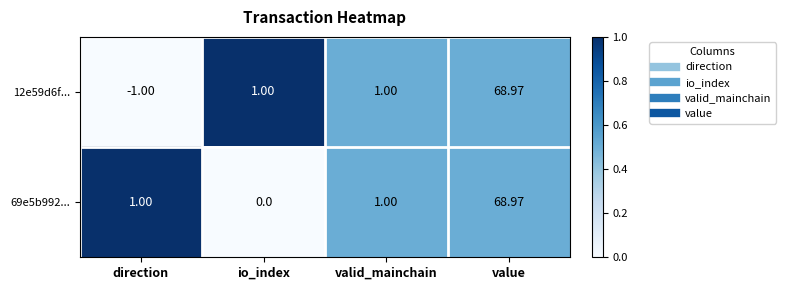

Is the value of 69e5b992... at valid_mainchain greater than the value of 12e59d6f... at value?

No